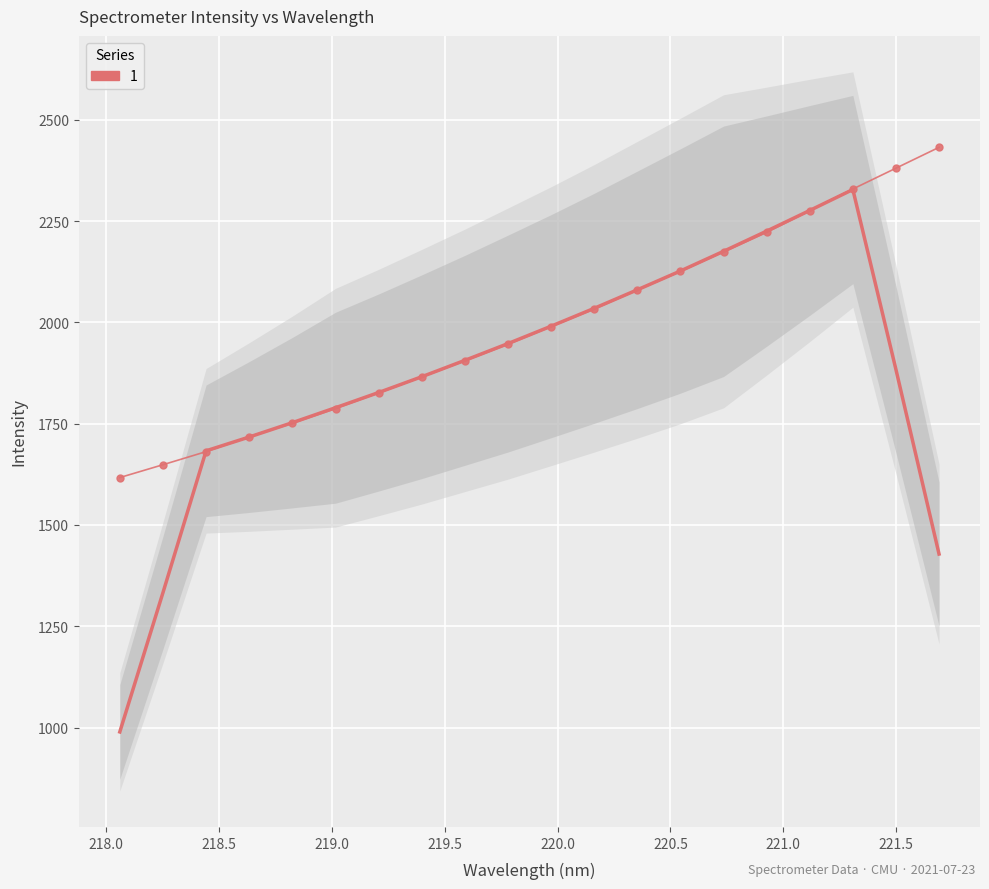

What is the difference between the maximum and minimum values?

814.9